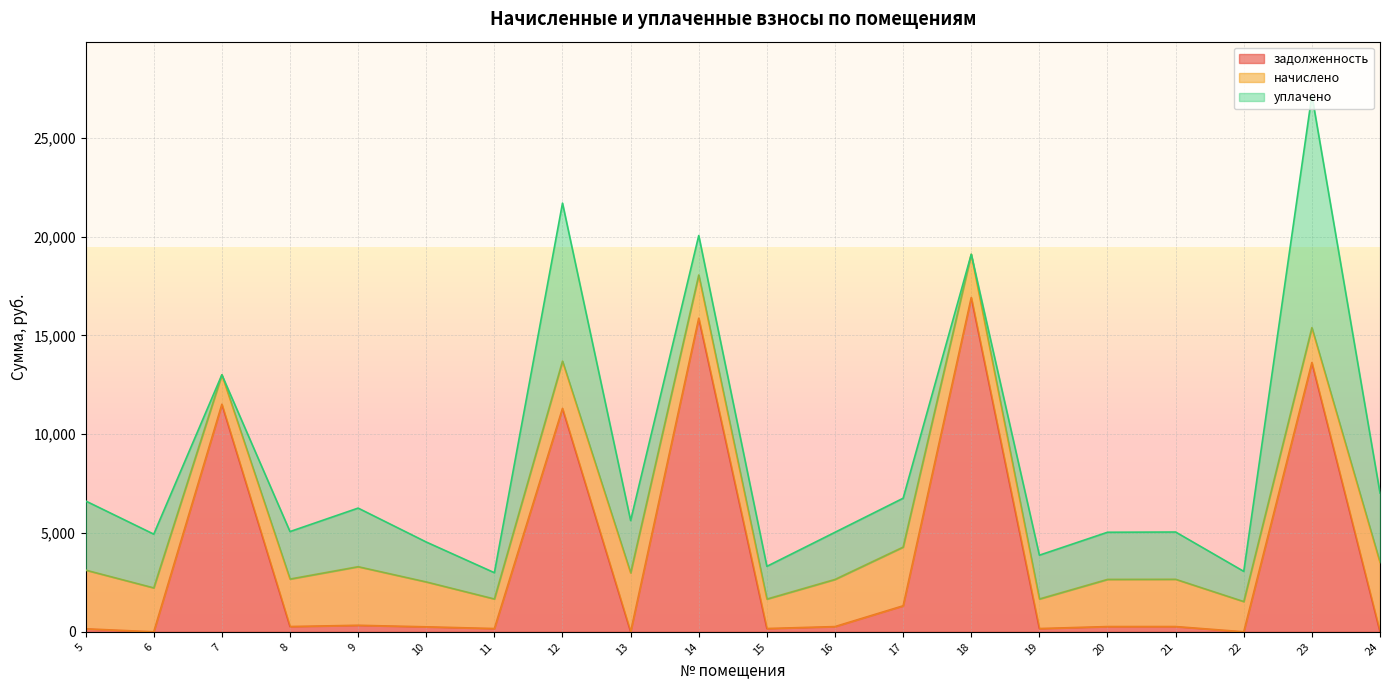

Where does the начислено series first go above 2387?

5